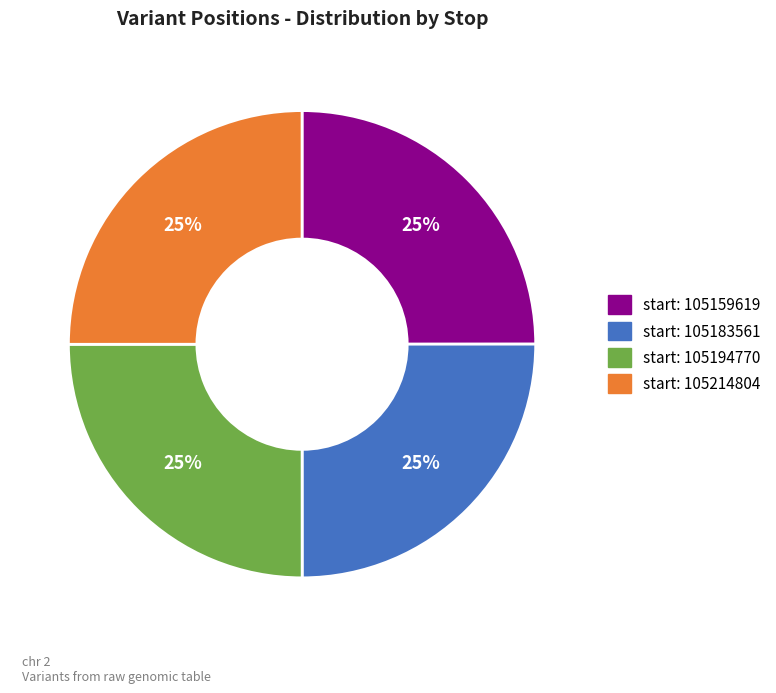

Count the number of slices in the pie.

4